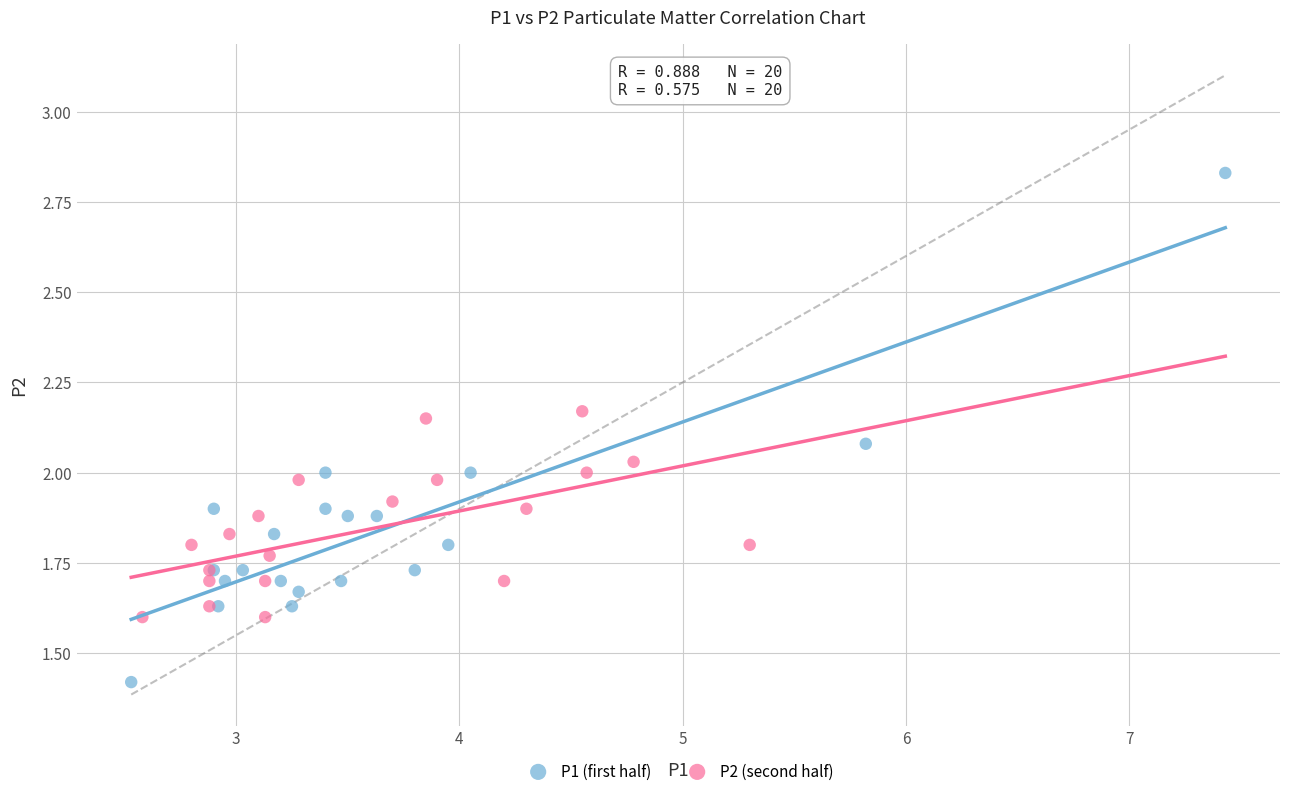

Which series reaches the minimum Y coordinate?

P1 (first half)